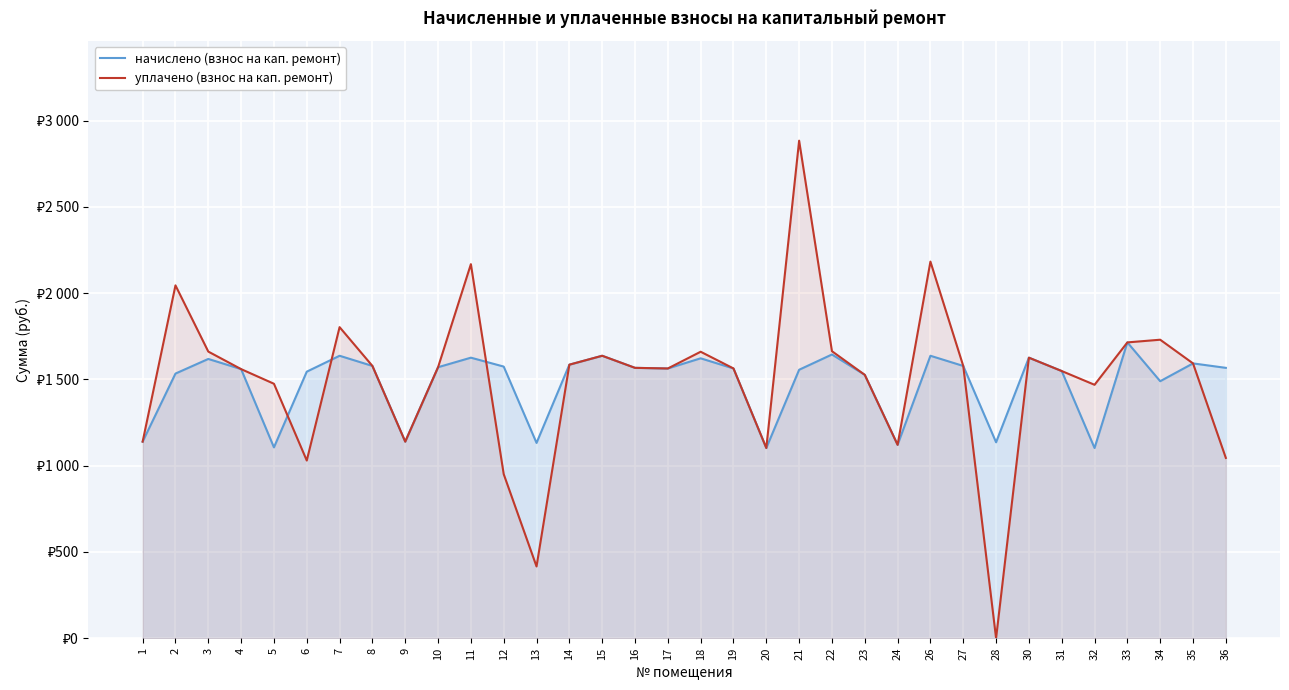

Reading left to right, list all the values displayed in this chart.

начислено (взнос на кап. ремонт): 1=1139.3	2=1533.8	3=1618.6	4=1559.6	5=1106.1	6=1544.8	7=1637.0	8=1578.0	9=1139.3	10=1570.7	11=1626.0	12=1574.3	13=1131.9	14=1585.4	15=1637.0	16=1567.0	17=1563.3	18=1622.3	19=1563.3	20=1102.4	21=1555.9	22=1644.4	23=1526.4	24=1120.9	26=1637.0	27=1578.0	28=1135.6	30=1626.0	31=1548.5	32=1102.4	33=1714.5	34=1489.6	35=1592.8	36=1567.0
уплачено (взнос на кап. ремонт): 1=1139.3	2=2045.0	3=1661.2	4=1559.6	5=1474.8	6=1029.9	7=1803.0	8=1578.0	9=1139.3	10=1570.7	11=2168.0	12=951.0	13=415.9	14=1585.4	15=1637.0	16=1567.0	17=1563.3	18=1660.4	19=1563.5	20=1102.4	21=2883.6	22=1663.5	23=1526.4	24=1120.9	26=2182.7	27=1578.0	28=0.0	30=1626.0	31=1548.5	32=1468.8	33=1714.5	34=1730.1	35=1592.8	36=1044.8